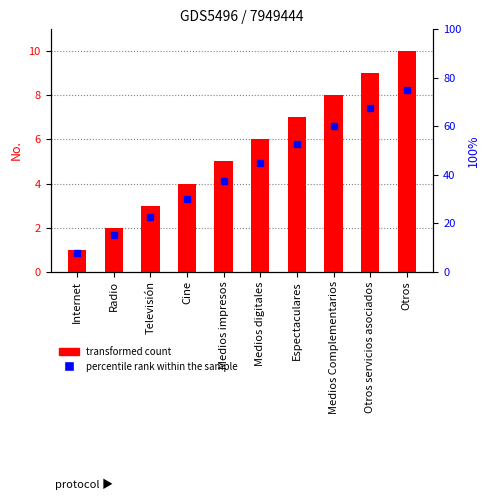

What is the label of the 2nd bar from the right?

Otros servicios asociados